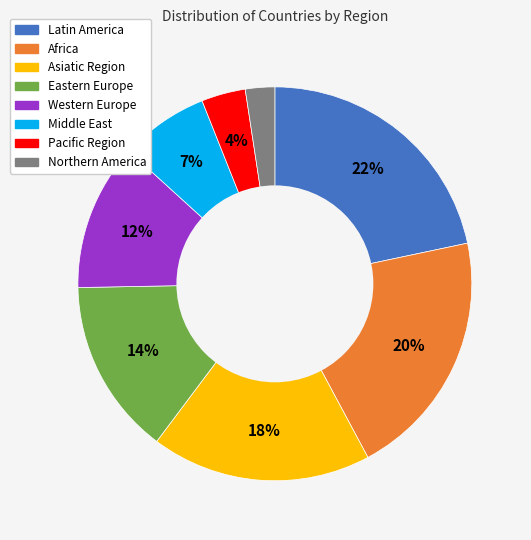

What percentage is the Asiatic Region slice, to the nearest percent?

18%